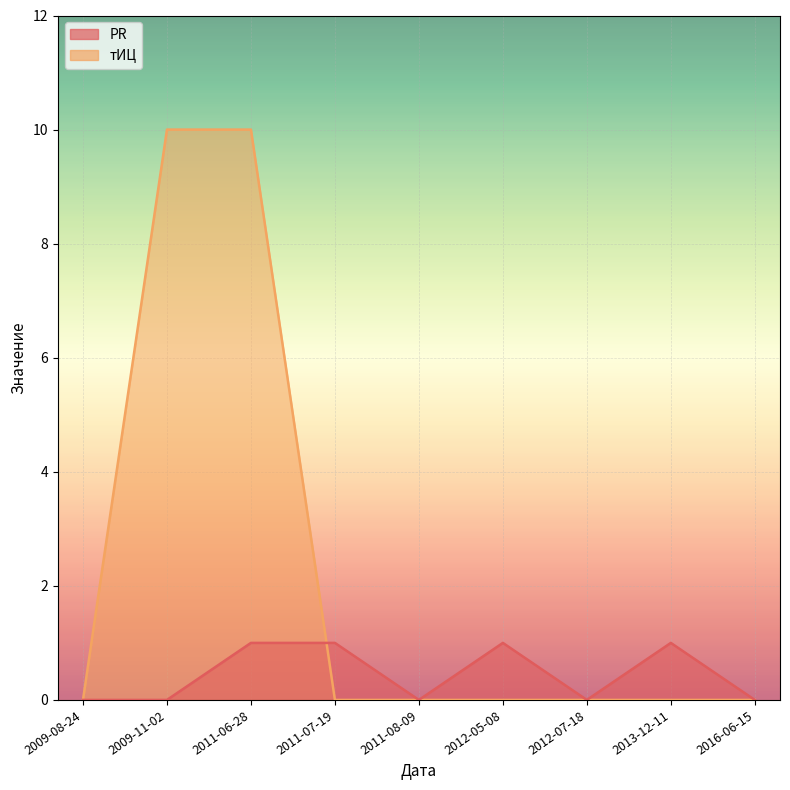

Which has a higher value, 2011-06-28 or 2012-07-18?

2011-06-28